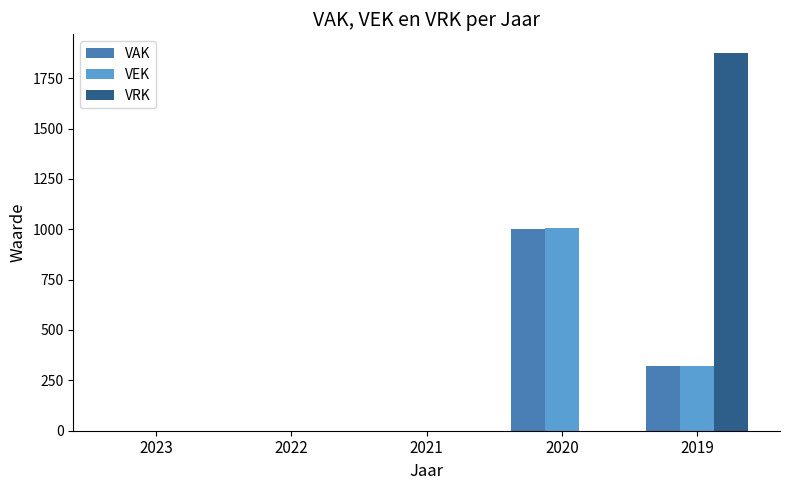

How many data points in VRK are above 0?

1